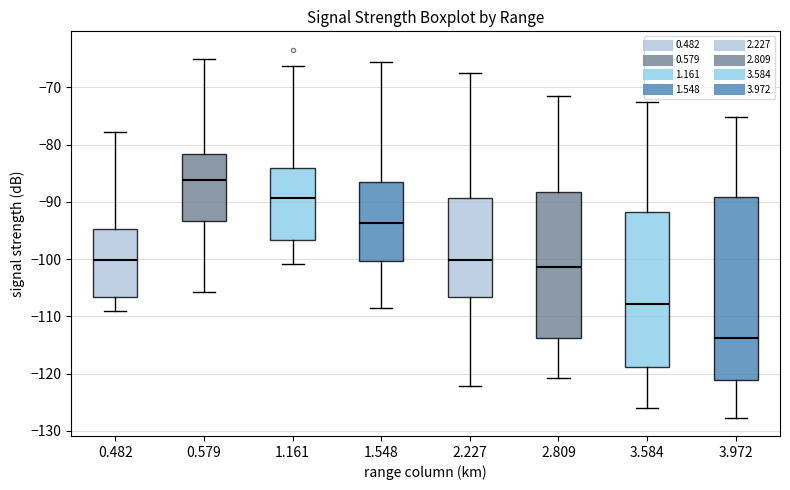

Reading left to right, transcribe this box plot: for each box, give where its median line is, the range the box spans, and where its two whiskers end, as read against the y-axis. The values are not printed on the chart, so give them approximately, as read against the axis.

0.482: median -100, box -107 to -95, whiskers -109 to -78
0.579: median -86, box -93 to -82, whiskers -106 to -65
1.161: median -89, box -97 to -84, whiskers -101 to -66
1.548: median -94, box -100 to -86, whiskers -109 to -66
2.227: median -100, box -107 to -89, whiskers -122 to -67
2.809: median -101, box -114 to -88, whiskers -121 to -71
3.584: median -108, box -119 to -92, whiskers -126 to -73
3.972: median -114, box -121 to -89, whiskers -128 to -75